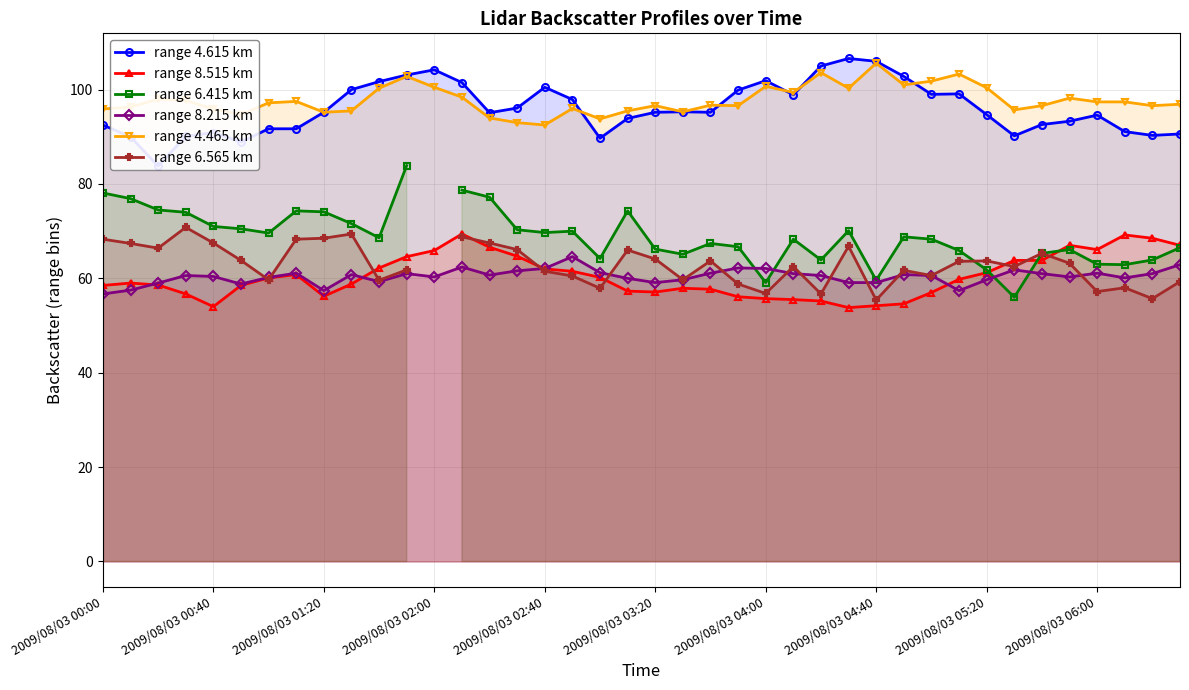

What is the difference between the range 6.415 km values at 10 and 30?

0.3